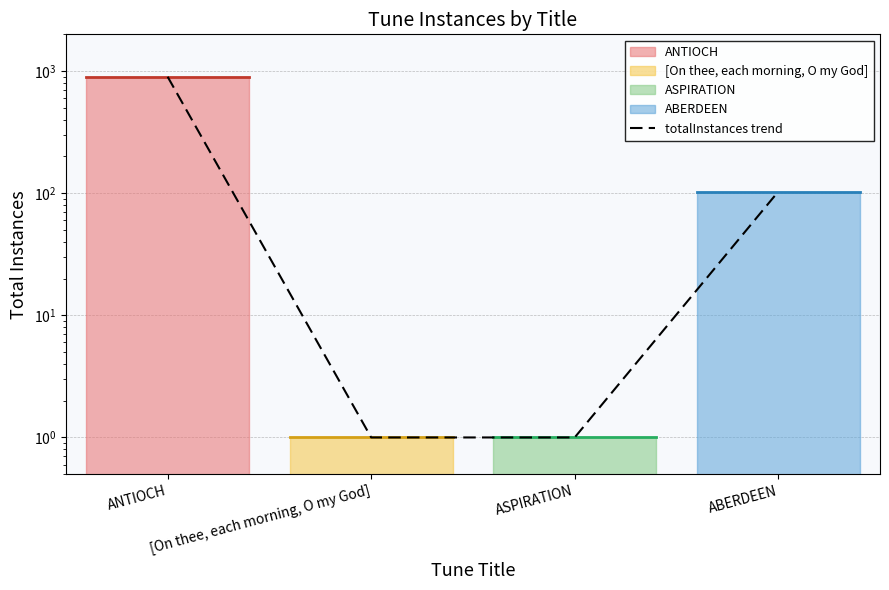

Reading left to right, what are all the values shown in this chart?

ANTIOCH=899	[On thee, each morning, O my God]=1	ASPIRATION=1	ABERDEEN=103